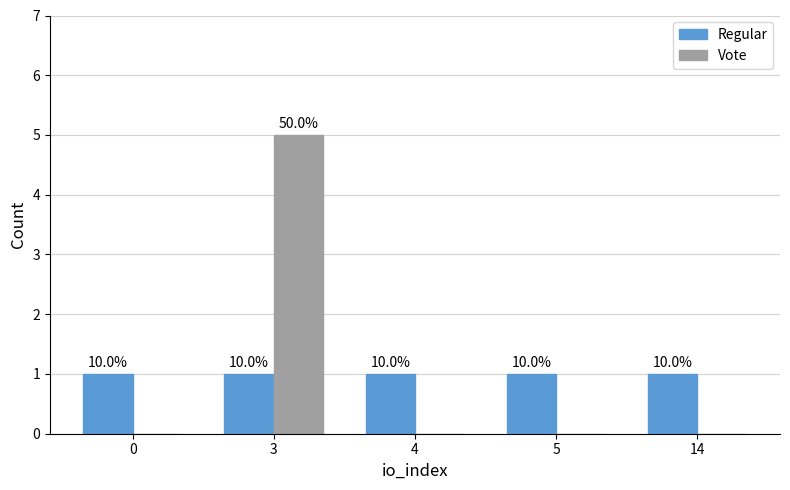

Is it true that Regular equals 0 at 3?

False